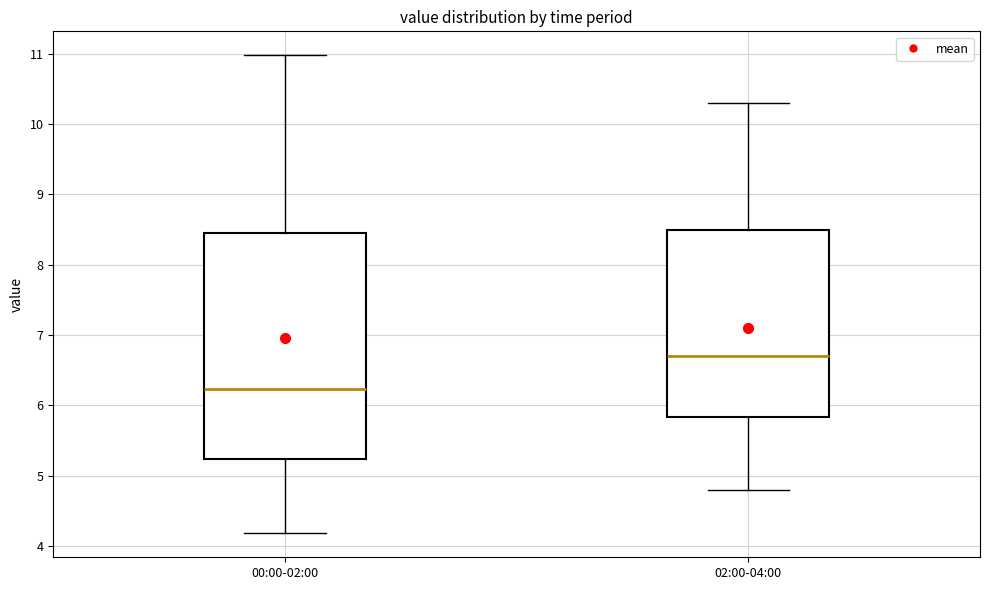

Reading left to right, read every box against the y-axis: the position of its median line, the range the box covers, and the ends of its whiskers. The values are not printed on the chart, so give them approximately, as read against the axis.

00:00-02:00: median 6.2, box 5.2 to 8.4, whiskers 4.2 to 11.0
02:00-04:00: median 6.7, box 5.8 to 8.5, whiskers 4.8 to 10.3